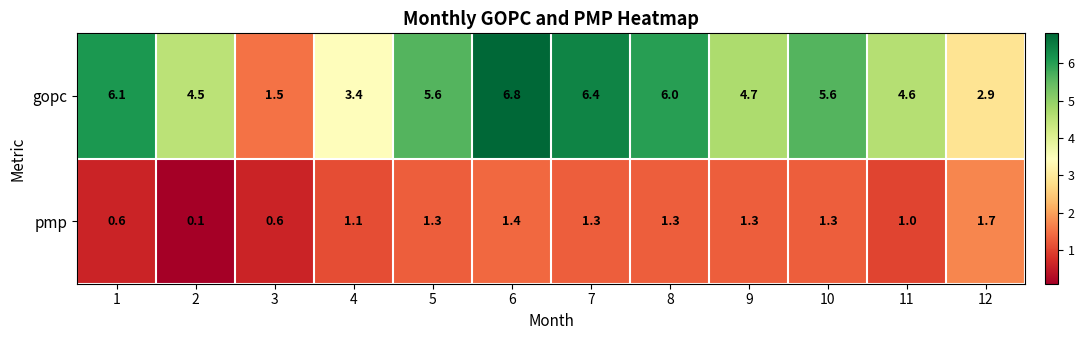

What value does the pmp series have at 10?

1.3